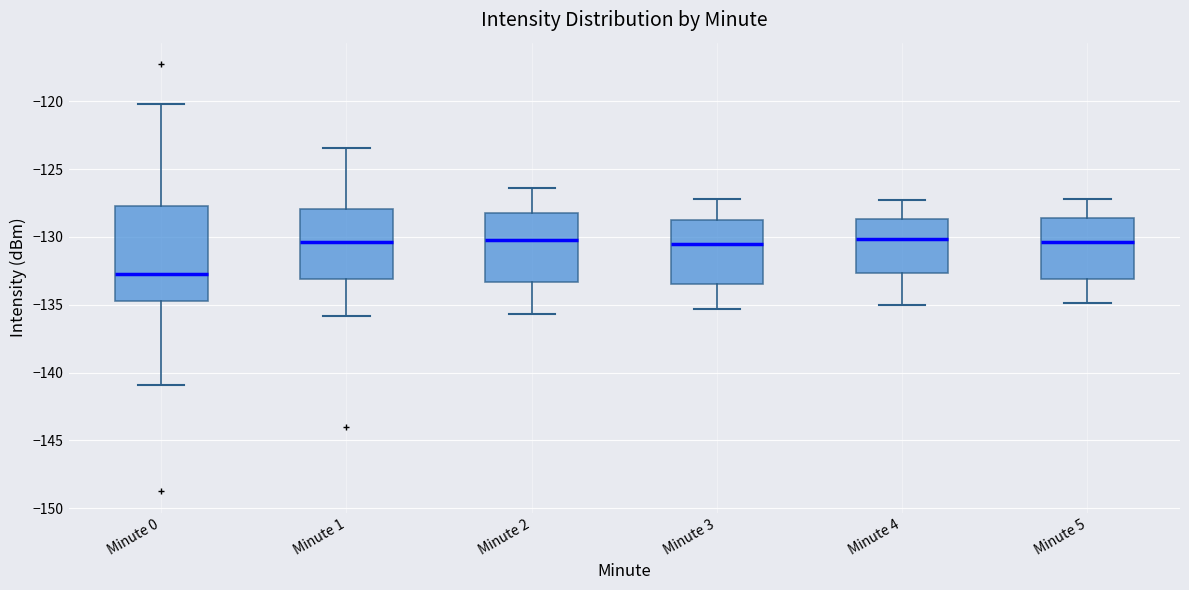

Comparing the boxes themselves (not the whiskers), which one is the tallest?

Minute 0